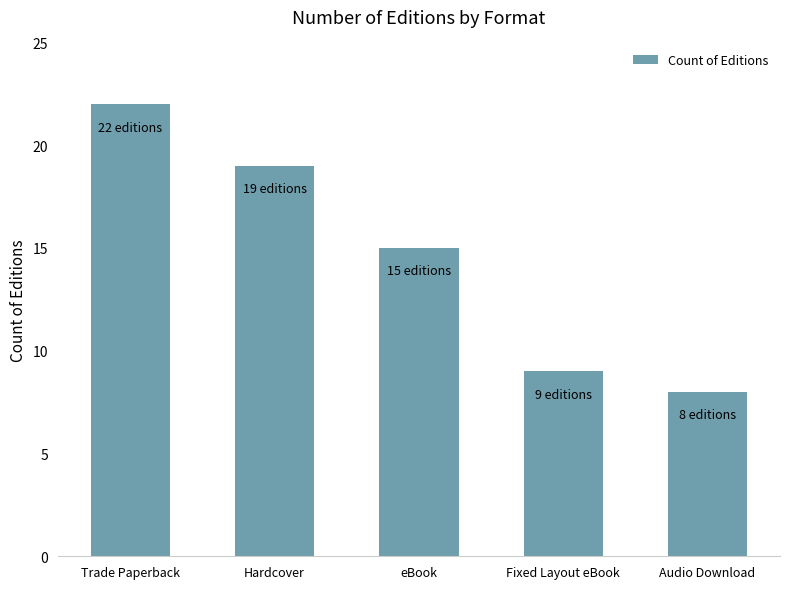

Where does the data first go above 15?

Trade Paperback